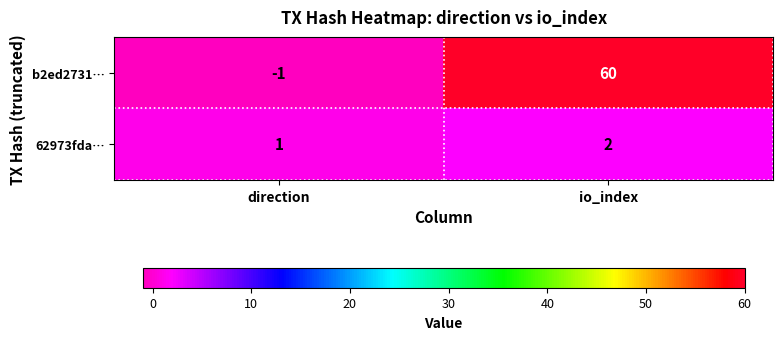

At which label is b2ed2731… closest to 29?

direction